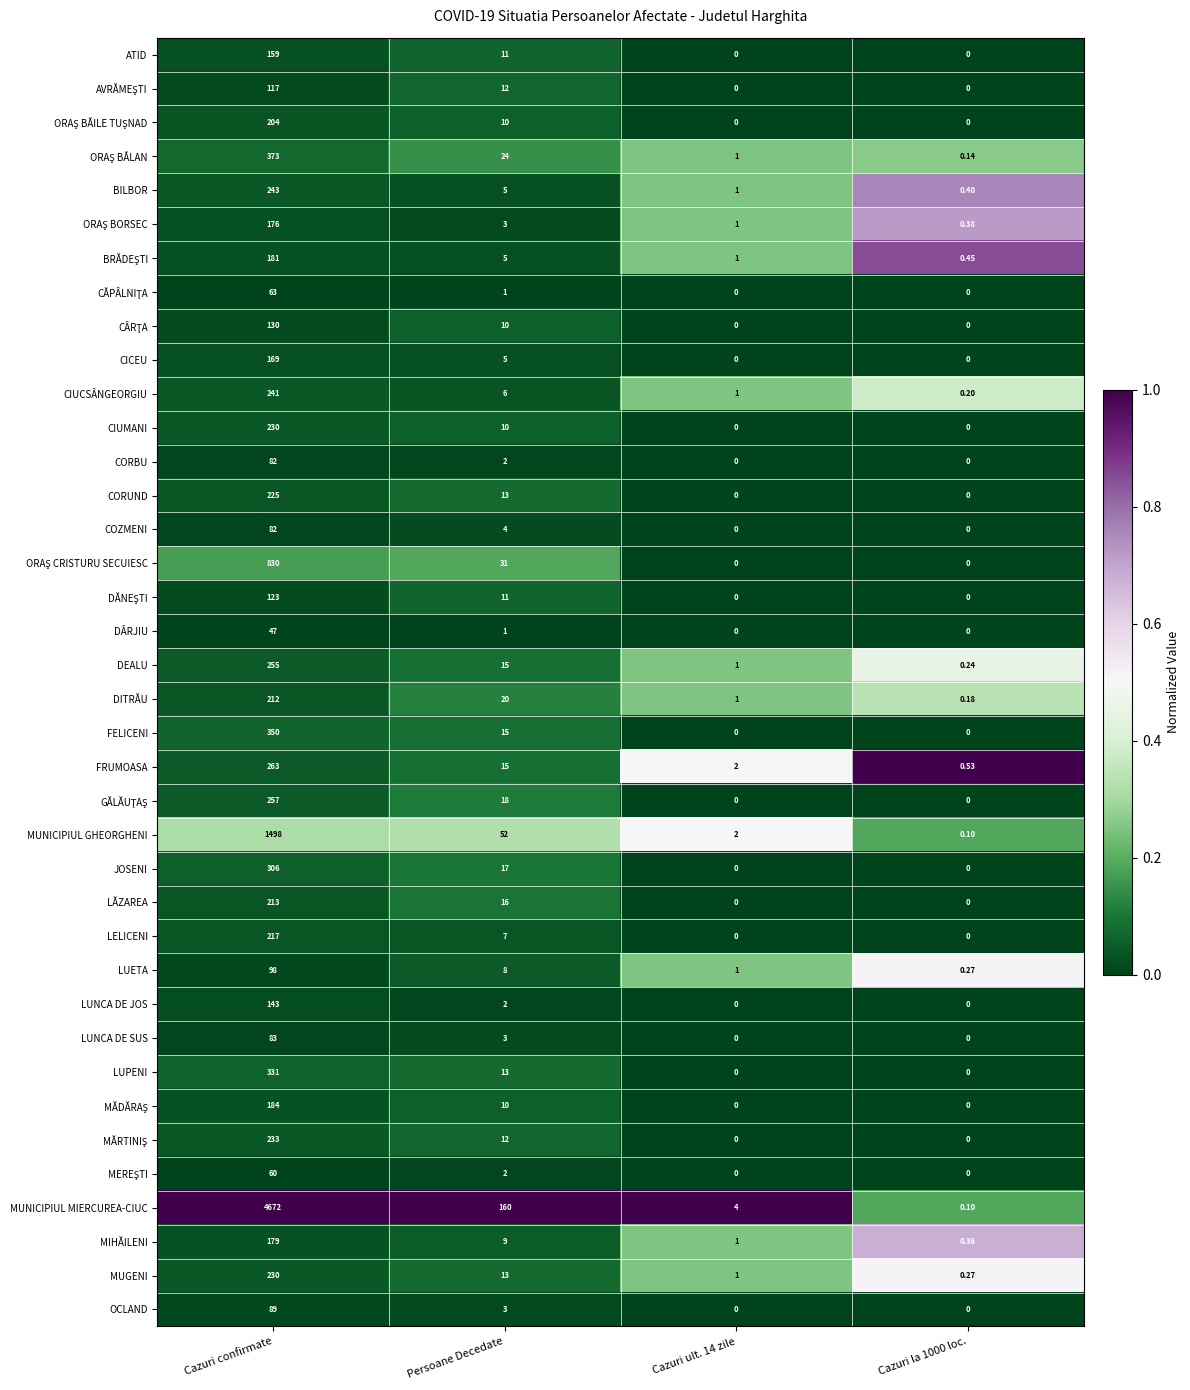

What is the total value across all series at Cazuri confirmate?

13548.0